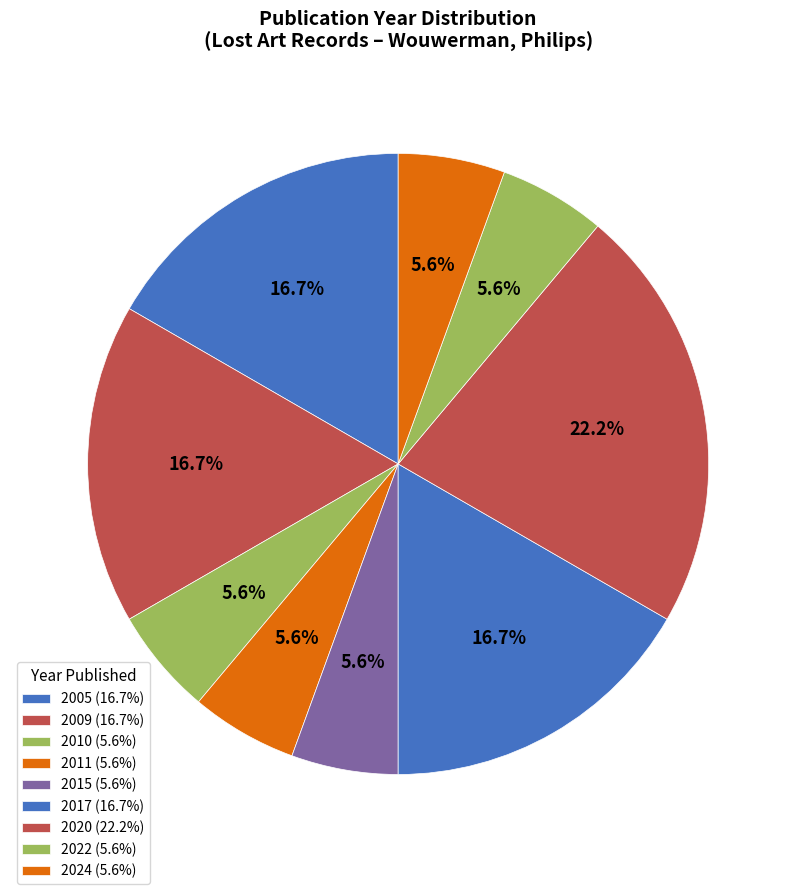

Does any single category account for the majority?

No